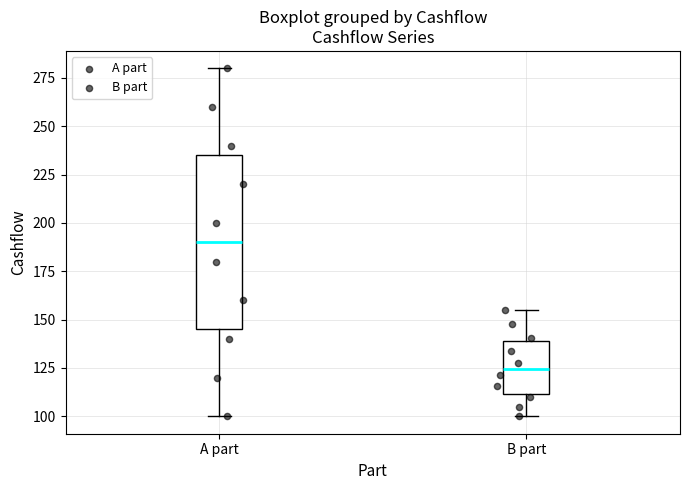

Comparing the boxes themselves (not the whiskers), which one is the tallest?

A part